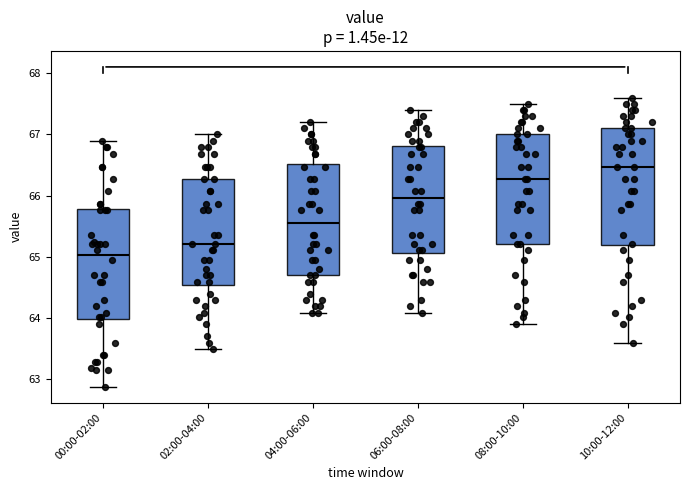

Which box has the highest median line?

10:00-12:00